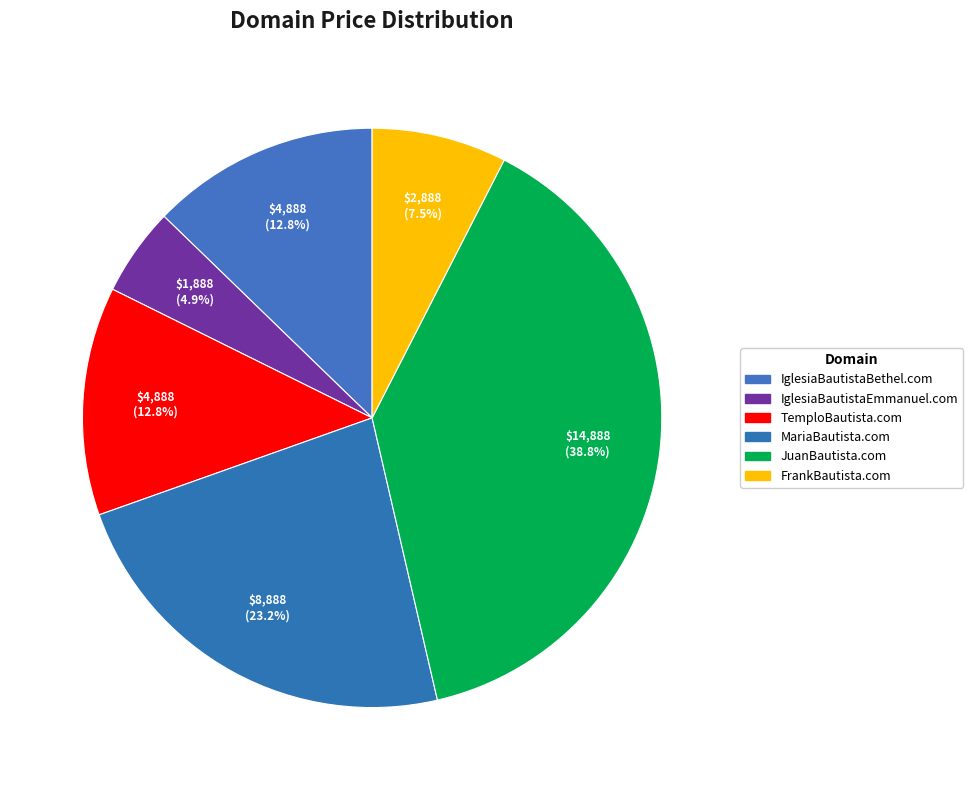

How many segments does this pie chart have?

6